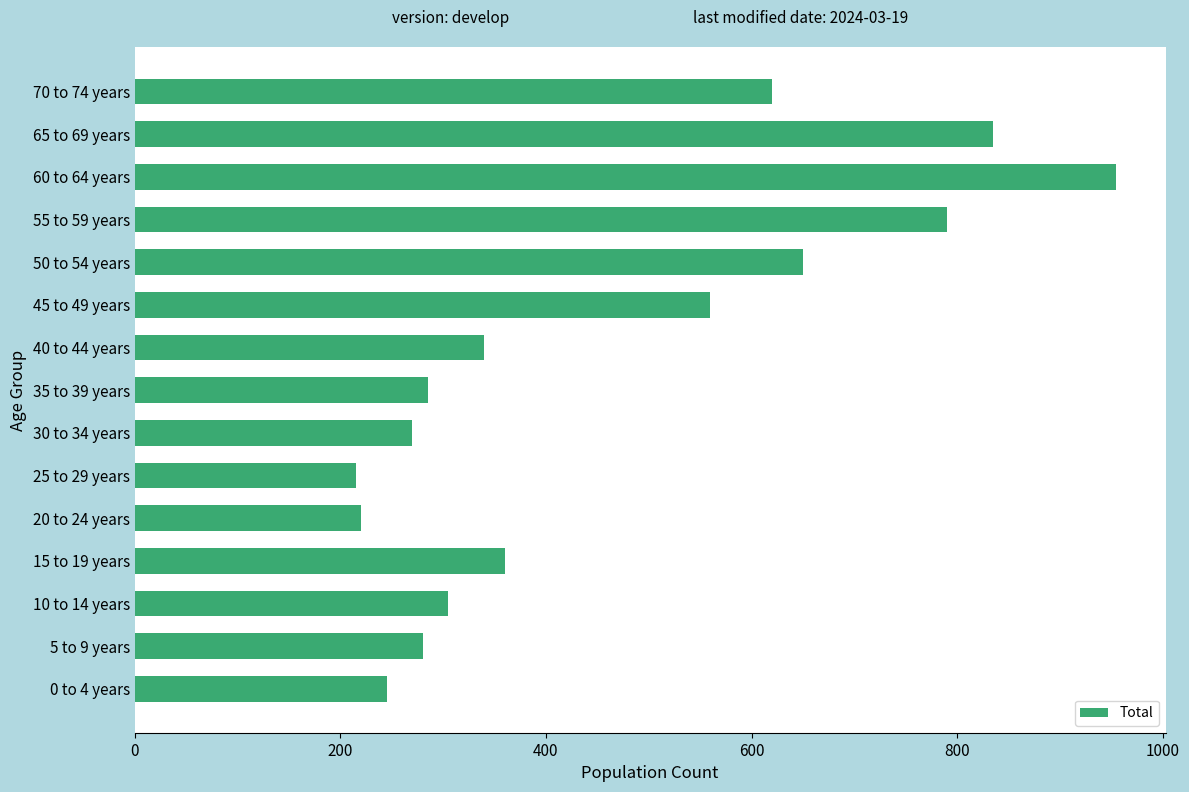

At which category does the chart reach its peak across all series?

60 to 64 years